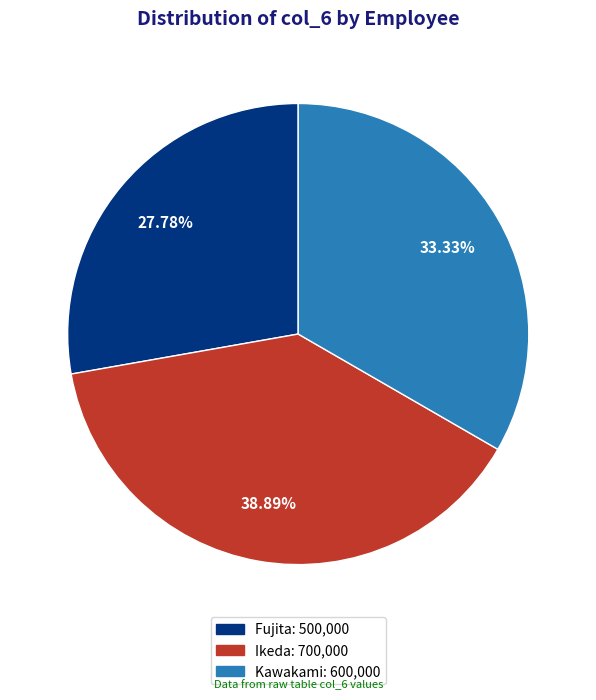

Is there any slice that represents more than half of the pie?

No